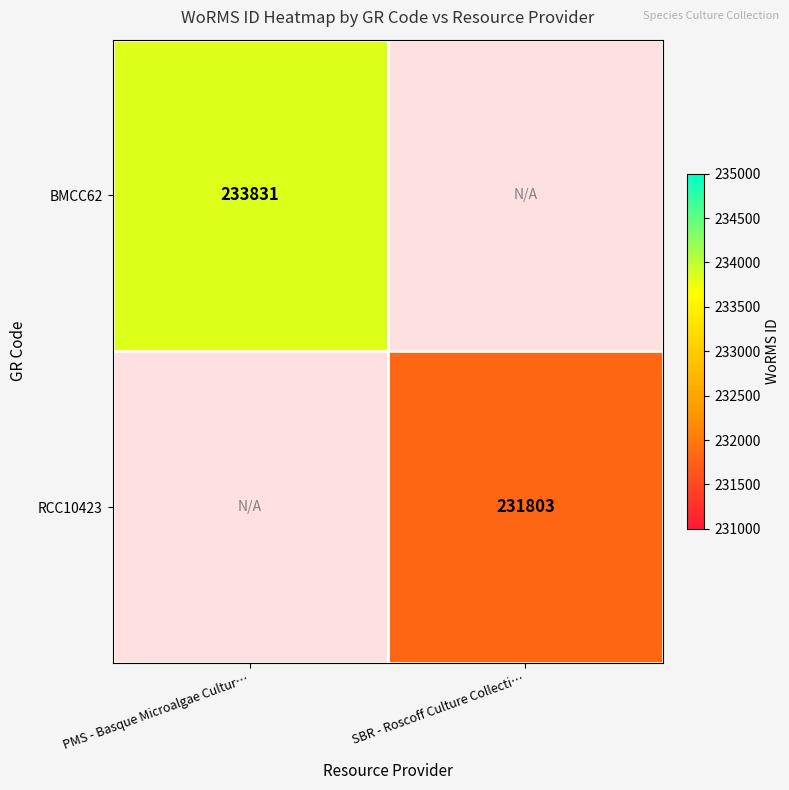

True or false: BMCC62 has a value of 310088 at PMS - Basque Microalgae Cultur….

False